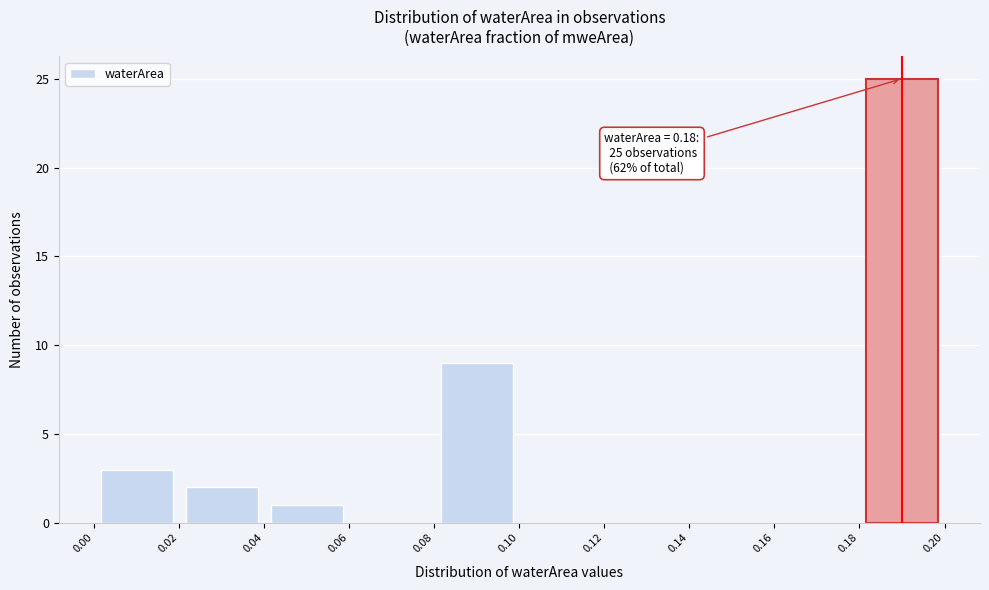

Which range on the x-axis has the tallest bar?

0.18 to 0.20